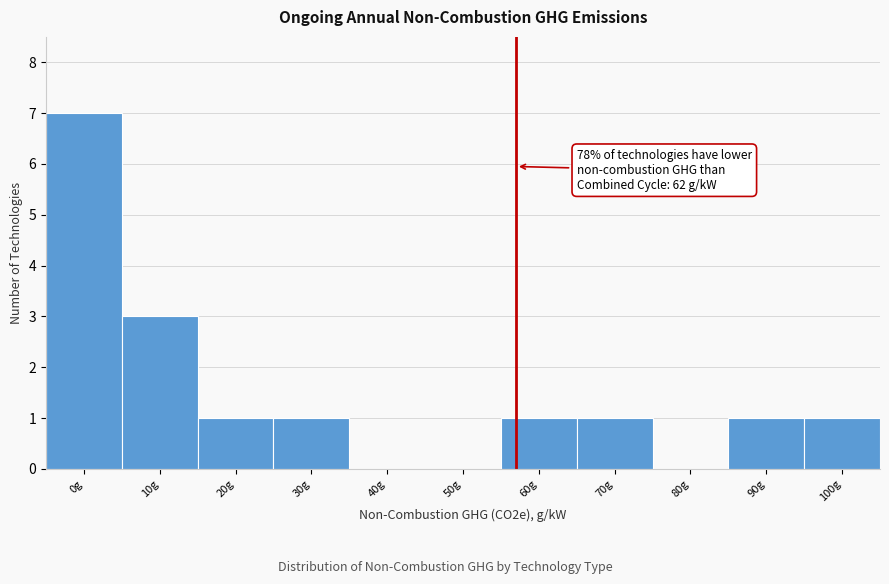

Reading left to right, what are all the values shown in this chart?

0g=7	10g=3	20g=1	30g=1	40g=0	50g=0	60g=1	70g=1	80g=0	90g=1	100g=1